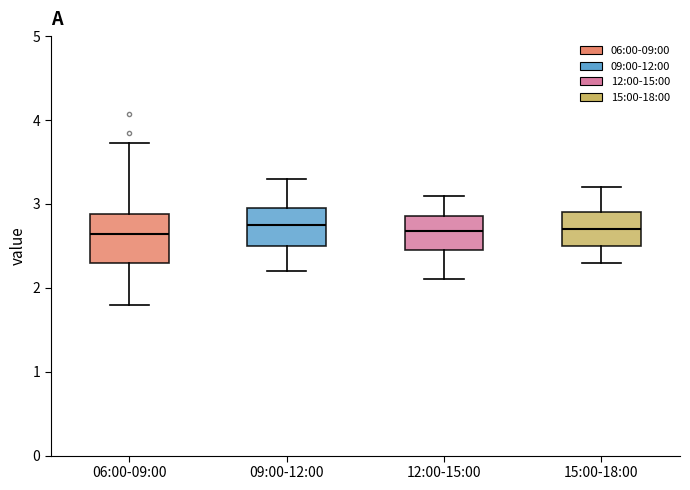

Reading left to right, read every box against the y-axis: the position of its median line, the range the box covers, and the ends of its whiskers. The values are not printed on the chart, so give them approximately, as read against the axis.

06:00-09:00: median 2.6, box 2.3 to 2.9, whiskers 1.8 to 3.7
09:00-12:00: median 2.8, box 2.5 to 3.0, whiskers 2.2 to 3.3
12:00-15:00: median 2.7, box 2.5 to 2.9, whiskers 2.1 to 3.1
15:00-18:00: median 2.7, box 2.5 to 2.9, whiskers 2.3 to 3.2